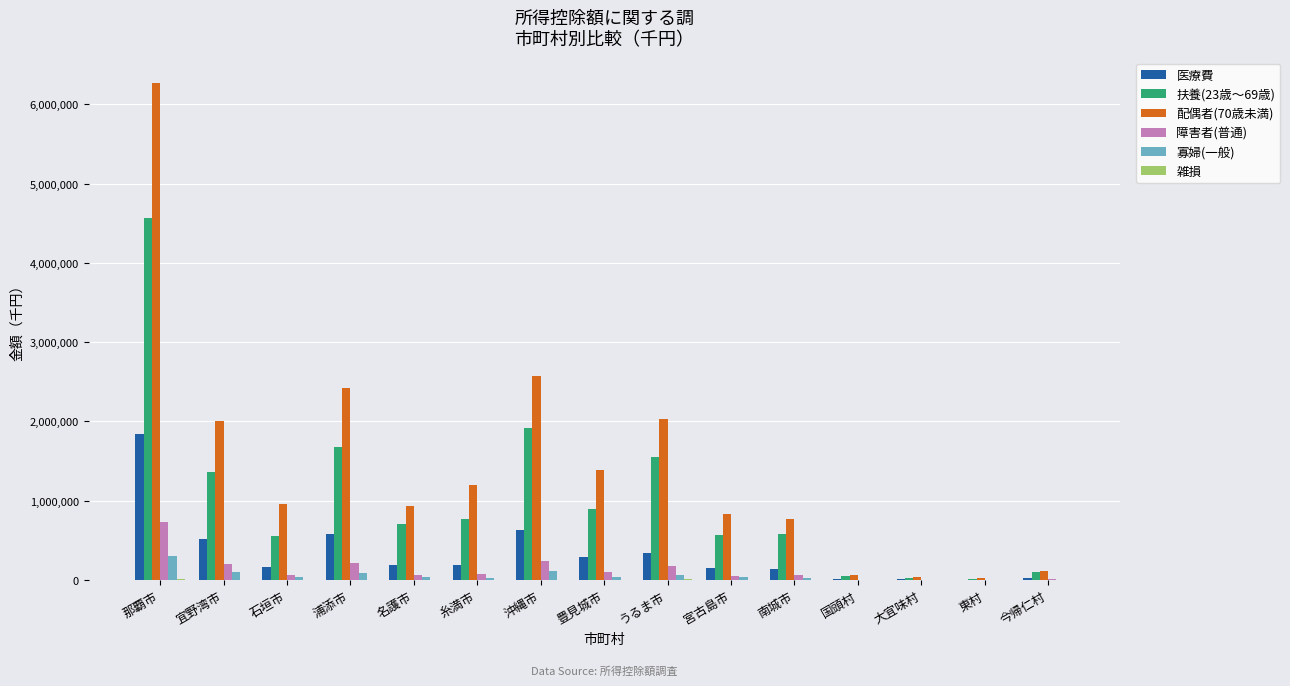

The 配偶者(70歳未満) series shows 769890 at 南城市. True or false?

True